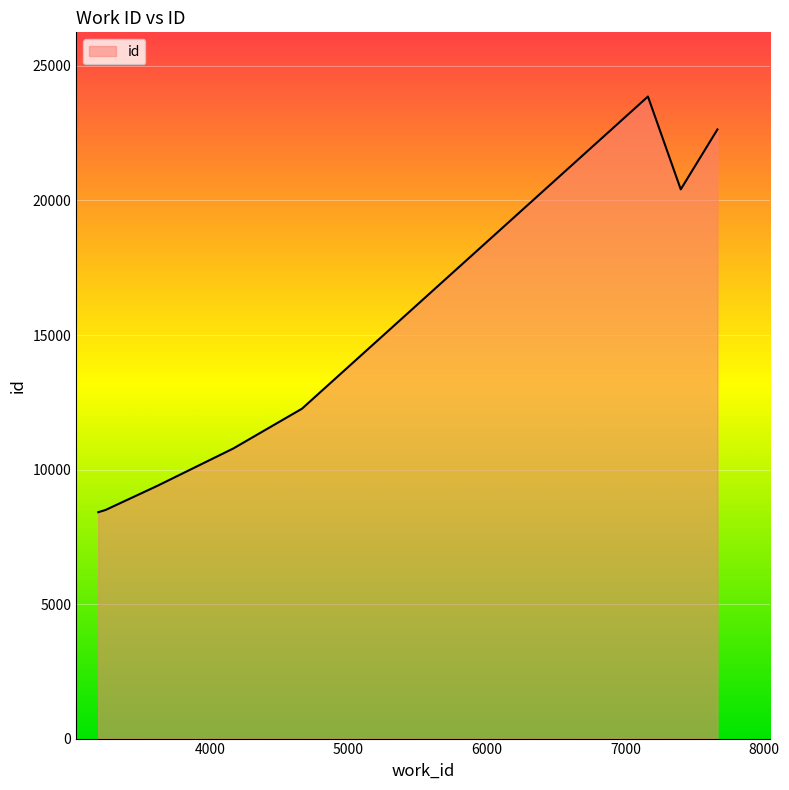

True or false: the data has more than 1 interior local peaks.

False